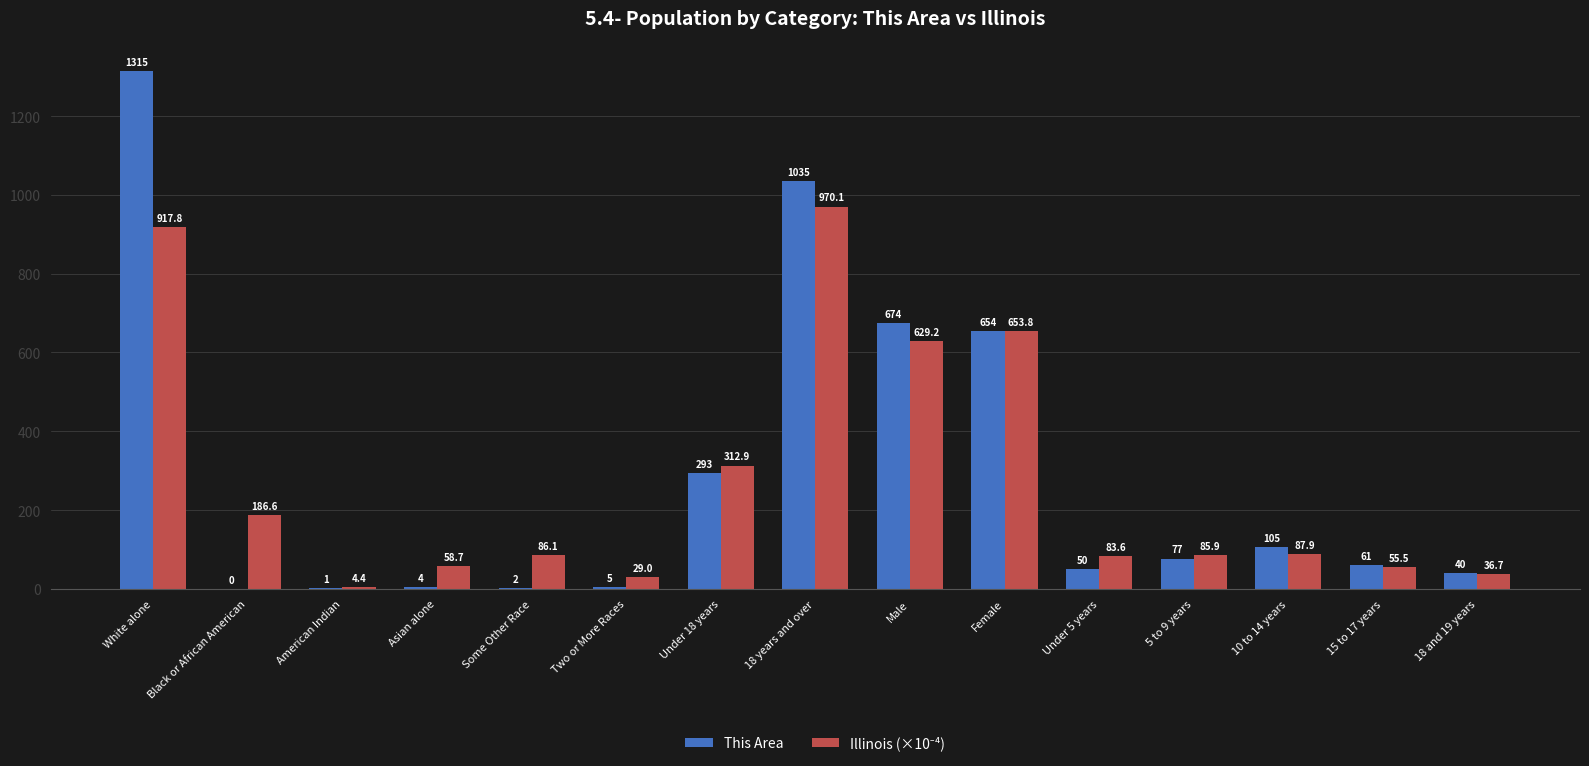

What is the sum of all This Area values?

4316.0